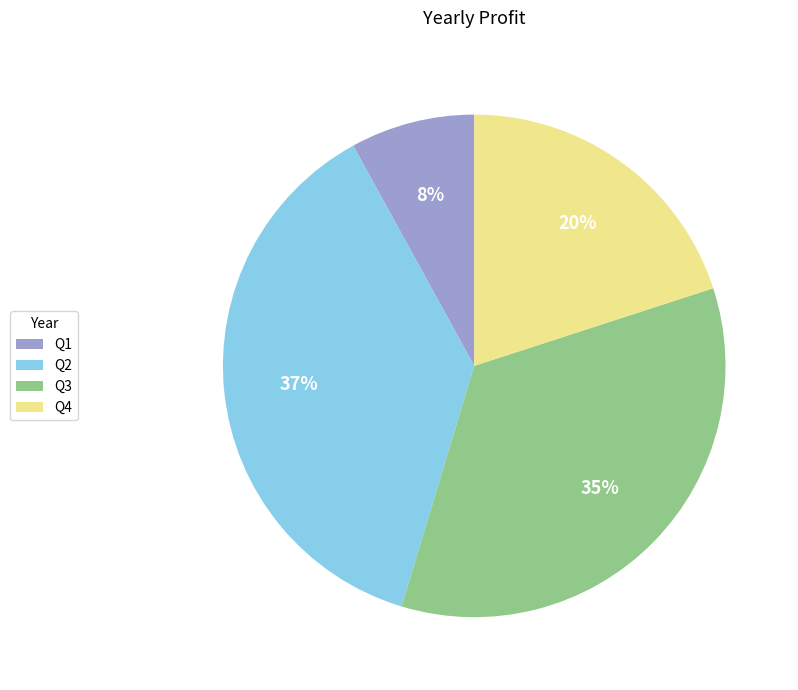

Combined, do Q4 and Q1 account for over 50%?

No